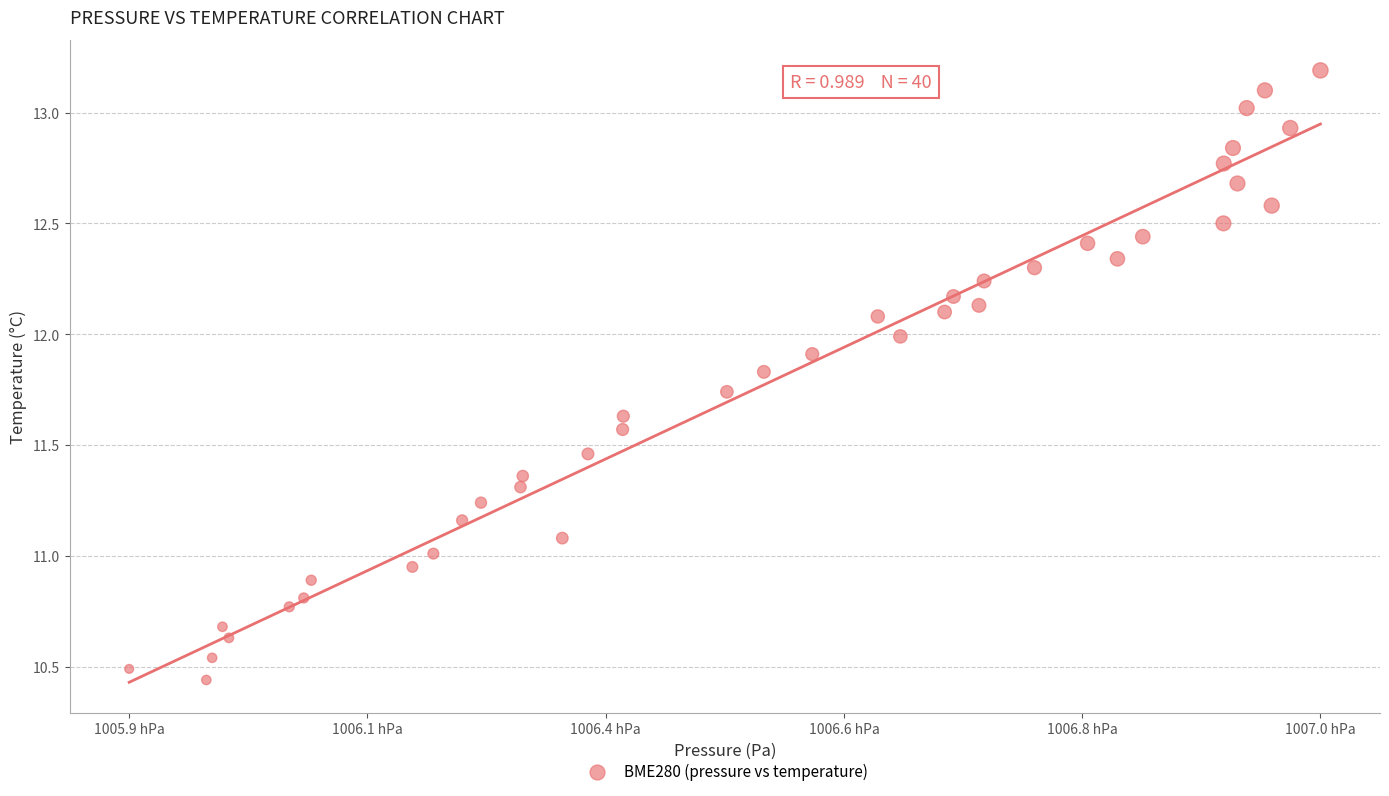

What is the range of X values (max minus min)?

108.6